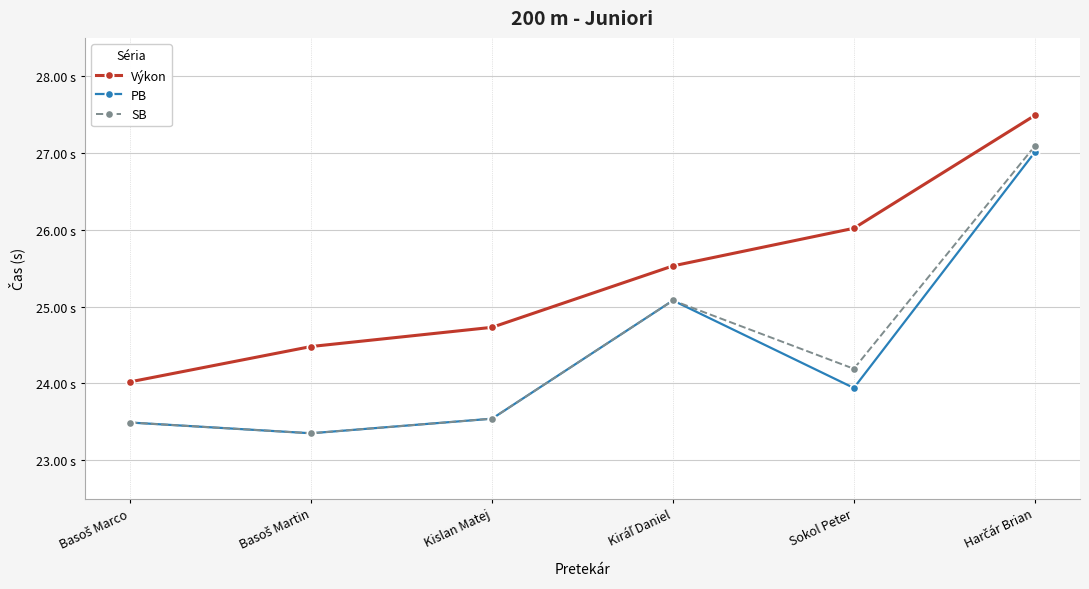

What is the label of the 5th point from the left?

Sokol Peter